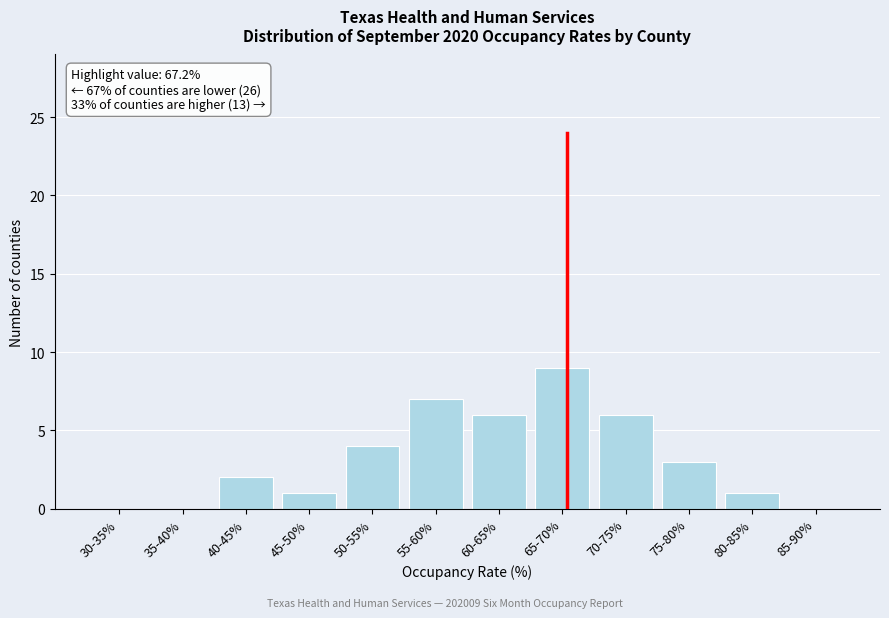

Reading right to left, what are all the values shown in this chart?

85-90%=0	80-85%=1	75-80%=3	70-75%=6	65-70%=9	60-65%=6	55-60%=7	50-55%=4	45-50%=1	40-45%=2	35-40%=0	30-35%=0